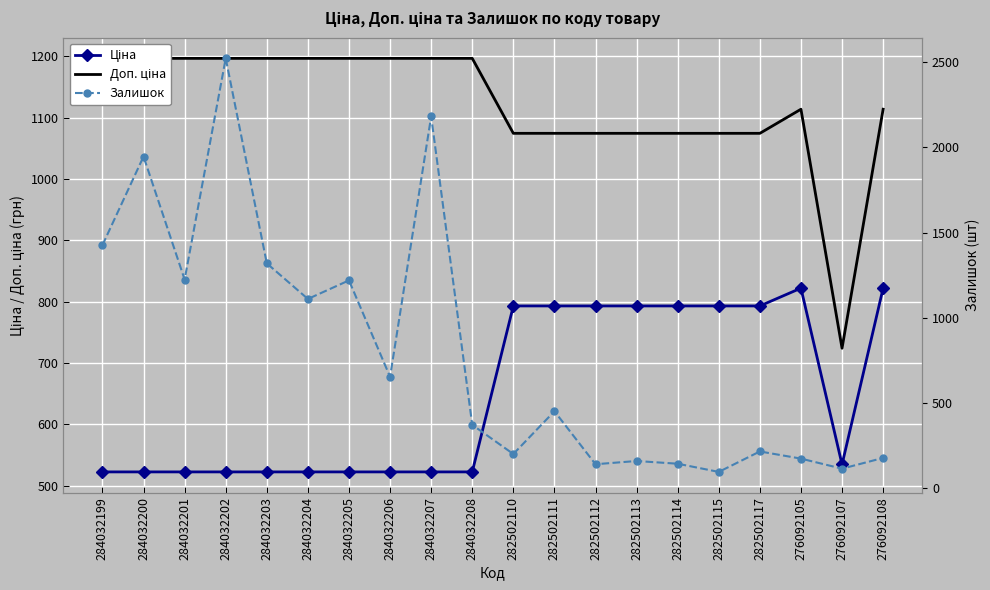

What is the difference between the maximum and second lowest values in the Ціна series?

299.8